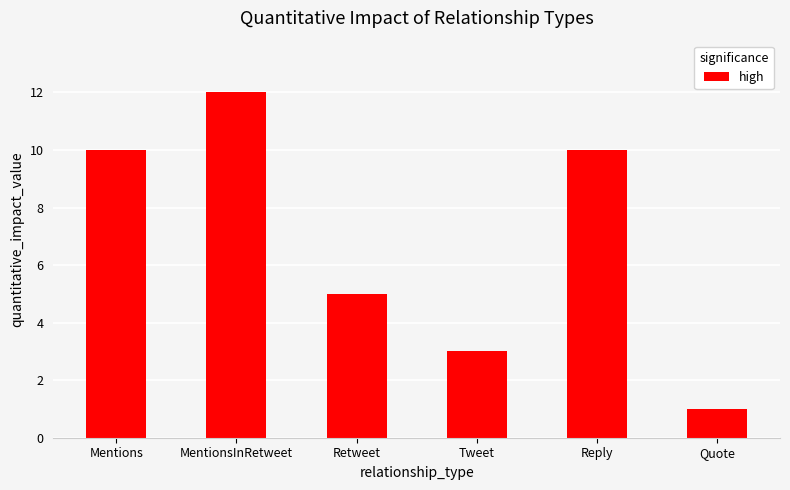

Read the value at Mentions.

10